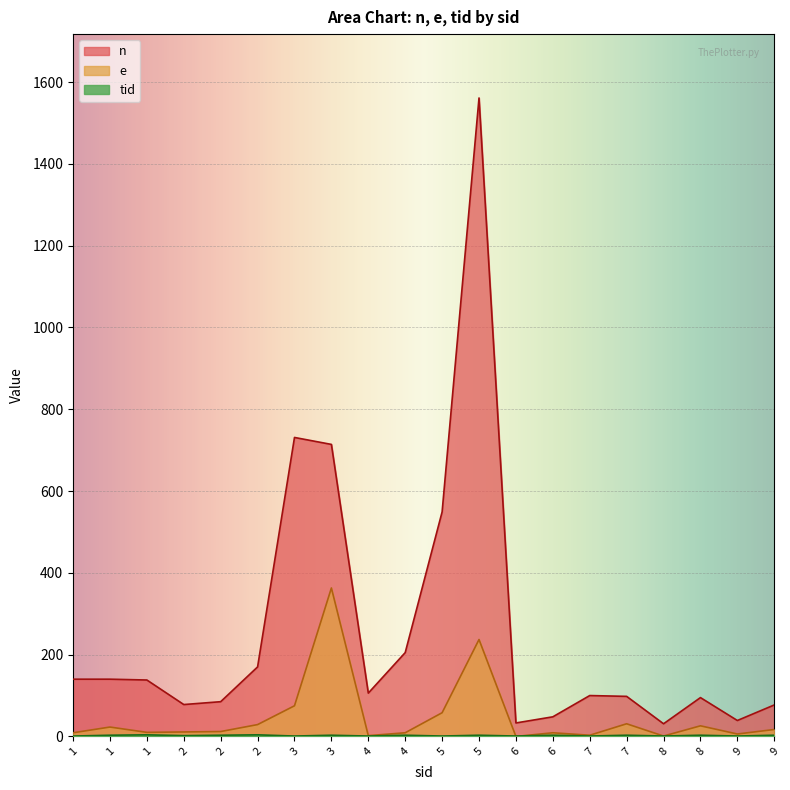

In n, how many points are higher than both neighbors (excluding endpoints)?

4